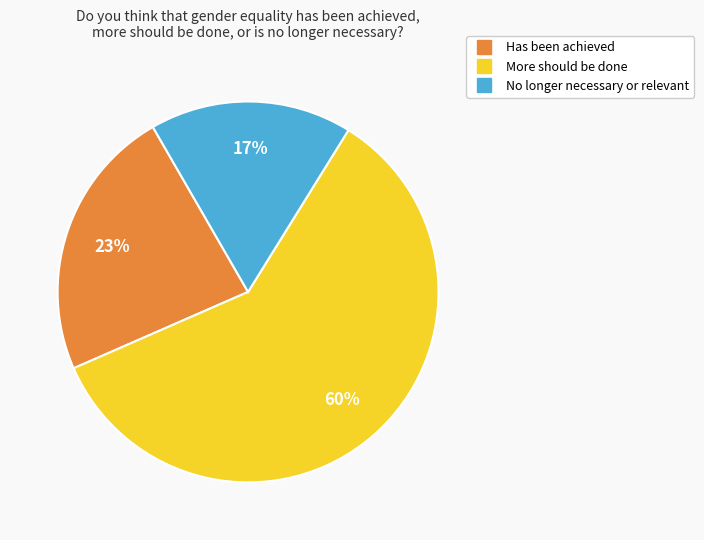

How many segments does this pie chart have?

3